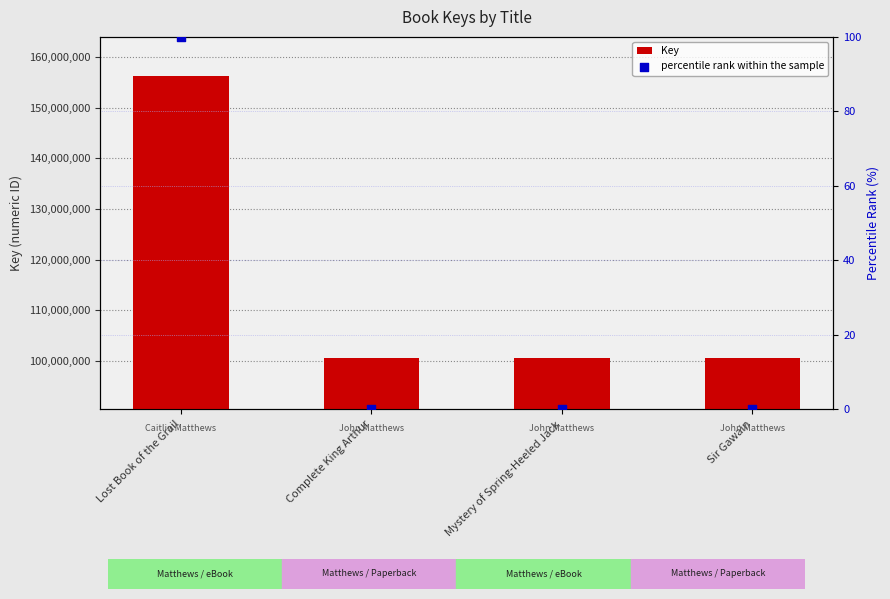

What are all the series names shown in the legend?

Key, percentile rank within the sample